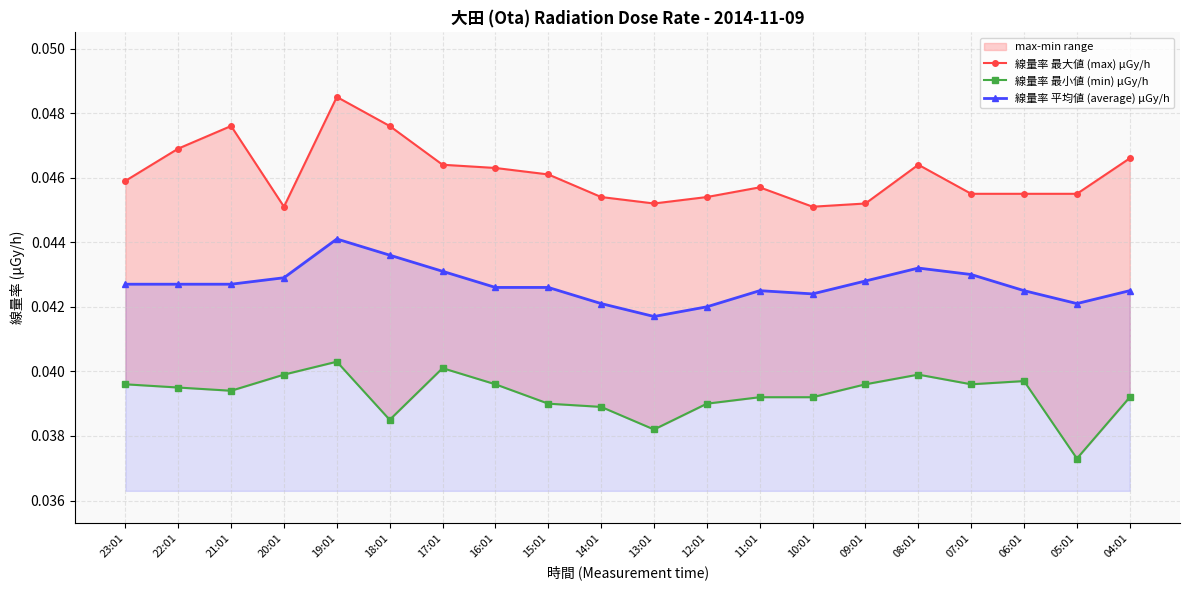

Reading left to right, transcribe all the data shown in this chart.

線量率 最大値 (max) μGy/h: 23:01=0.0	22:01=0.0	21:01=0.0	20:01=0.0	19:01=0.0	18:01=0.0	17:01=0.0	16:01=0.0	15:01=0.0	14:01=0.0	13:01=0.0	12:01=0.0	11:01=0.0	10:01=0.0	09:01=0.0	08:01=0.0	07:01=0.0	06:01=0.0	05:01=0.0	04:01=0.0
線量率 最小値 (min) μGy/h: 23:01=0.0	22:01=0.0	21:01=0.0	20:01=0.0	19:01=0.0	18:01=0.0	17:01=0.0	16:01=0.0	15:01=0.0	14:01=0.0	13:01=0.0	12:01=0.0	11:01=0.0	10:01=0.0	09:01=0.0	08:01=0.0	07:01=0.0	06:01=0.0	05:01=0.0	04:01=0.0
線量率 平均値 (average) μGy/h: 23:01=0.0	22:01=0.0	21:01=0.0	20:01=0.0	19:01=0.0	18:01=0.0	17:01=0.0	16:01=0.0	15:01=0.0	14:01=0.0	13:01=0.0	12:01=0.0	11:01=0.0	10:01=0.0	09:01=0.0	08:01=0.0	07:01=0.0	06:01=0.0	05:01=0.0	04:01=0.0